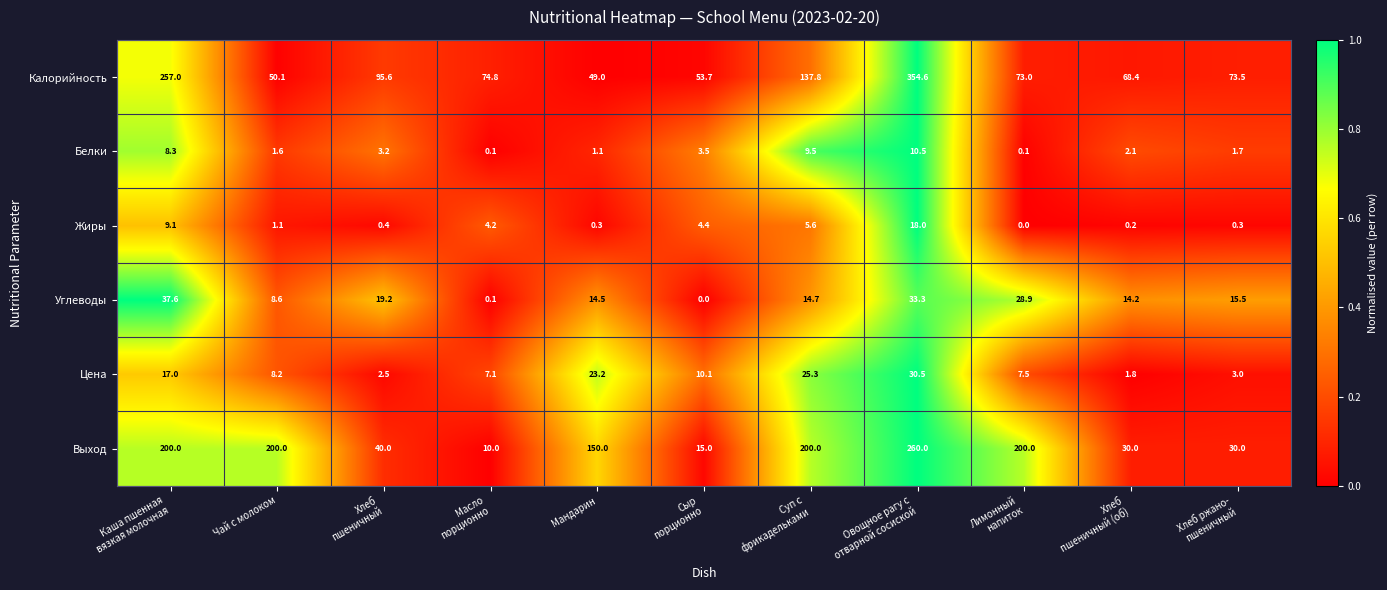

Where is Выход nearest to the value 135?

Мандарин